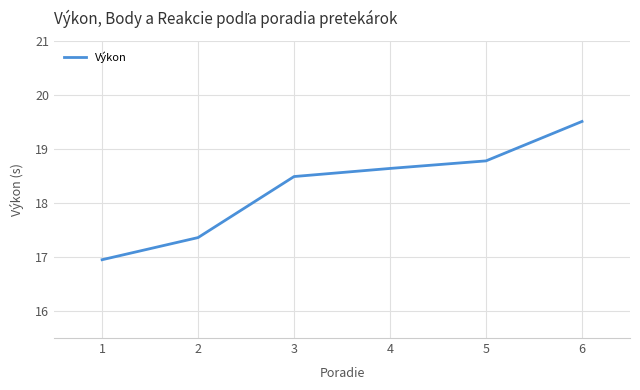

At which category does the chart reach its peak across all series?

6